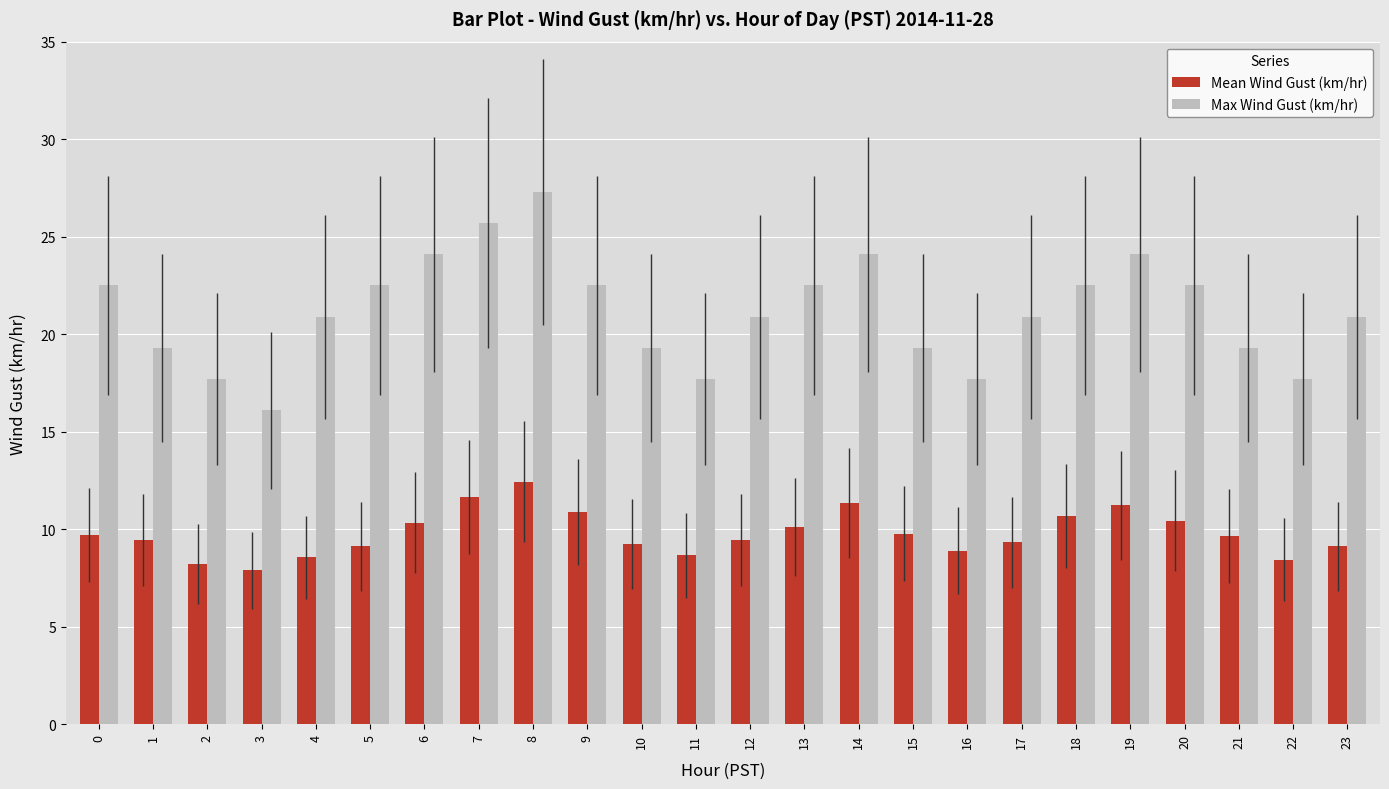

Is it true that Max Wind Gust (km/hr) equals 19.3 at 21?

True